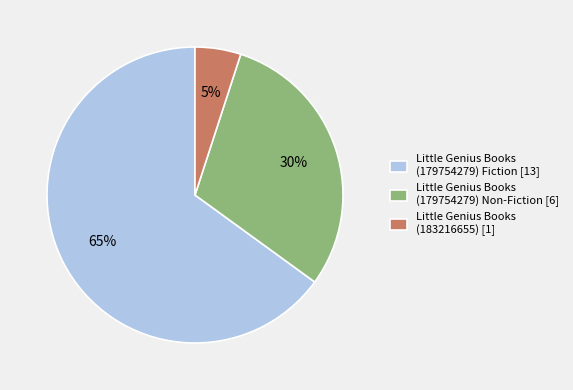

What is the majority slice?

Little Genius Books (179754279) Fiction [13]